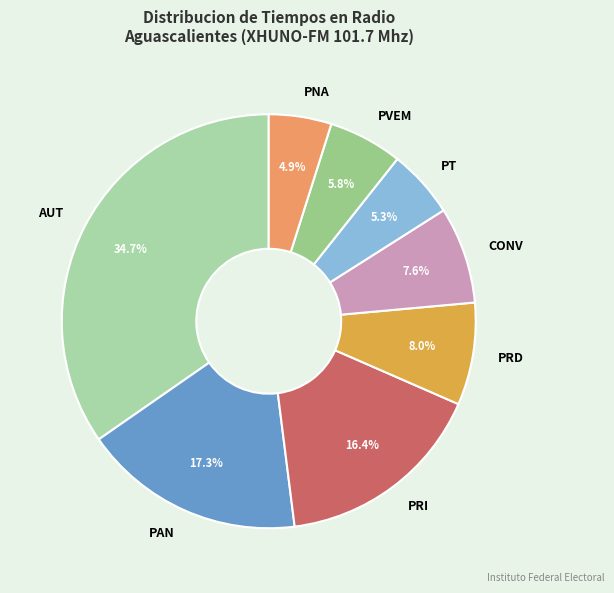

To the nearest percent, what is the difference between the PT and AUT slice percentages?

29%